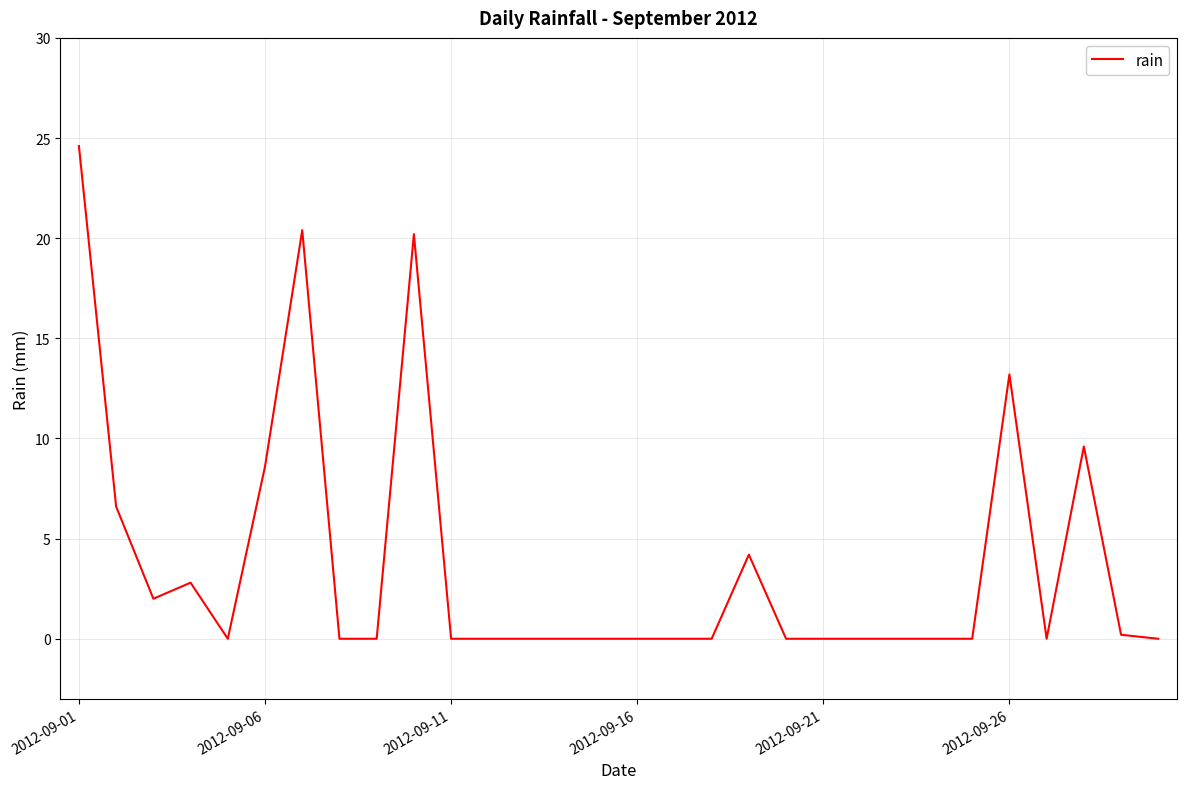

What is the greatest value displayed?

24.6